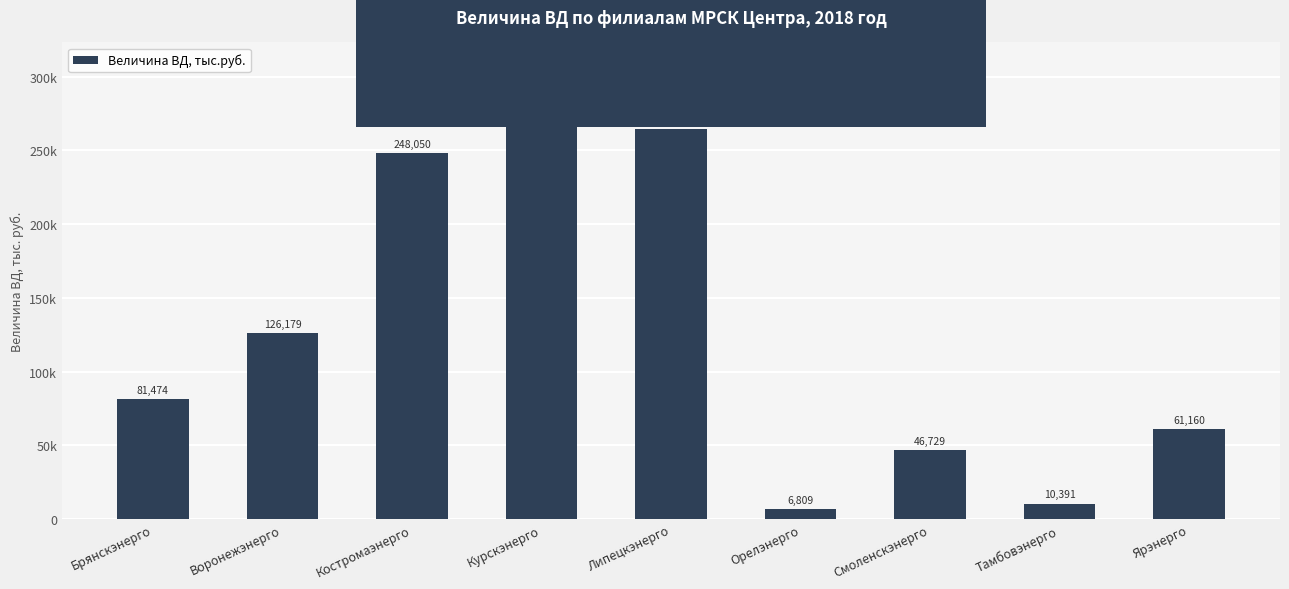

At which label is the value closest to 157307?

Воронежэнерго